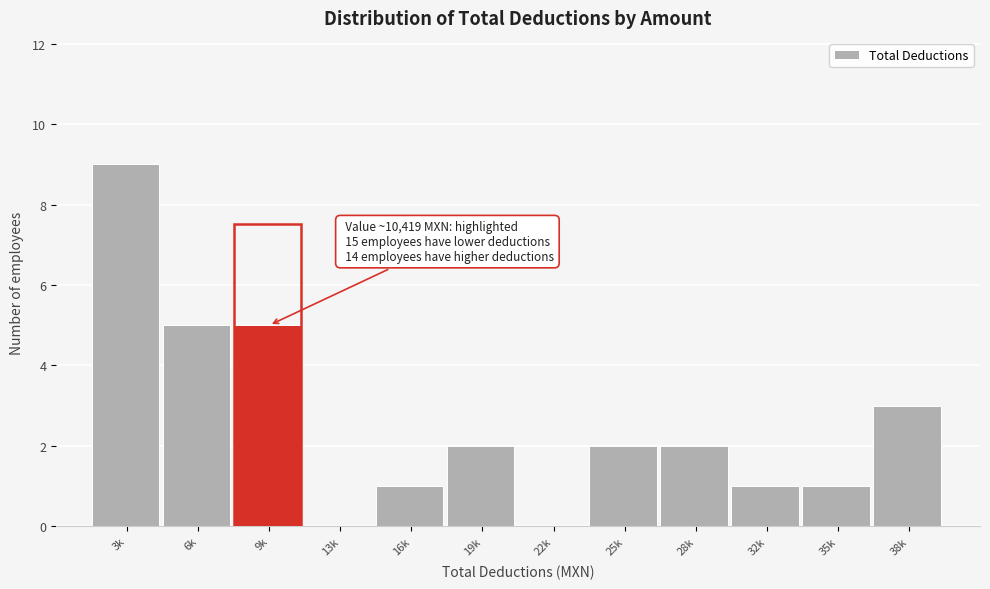

Reading left to right, list all the values displayed in this chart.

3k=9	6k=5	9k=5	13k=0	16k=1	19k=2	22k=0	25k=2	28k=2	32k=1	35k=1	38k=3